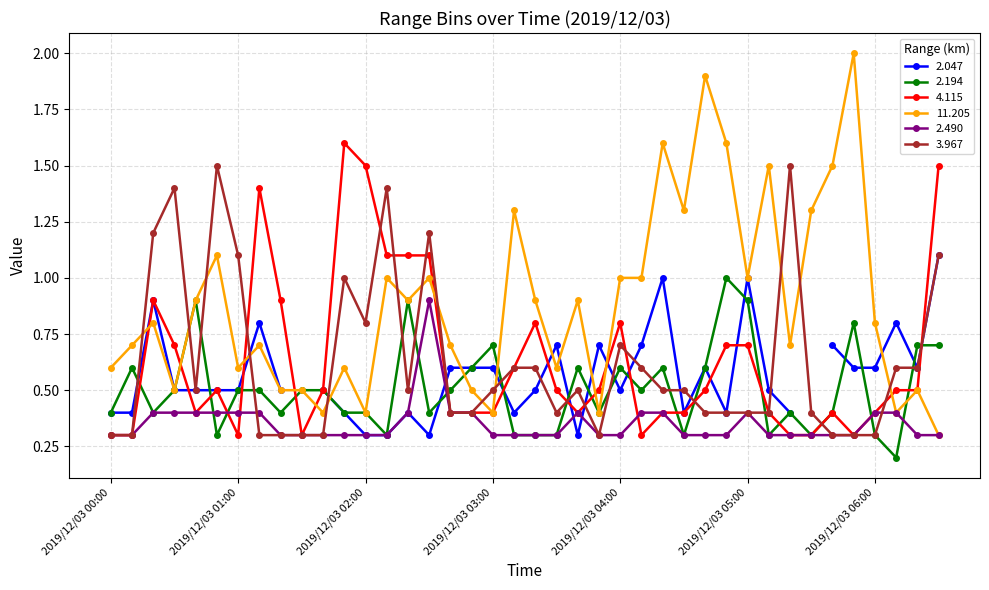

Where is 4.115 nearest to the value 0?

2019/12/03 00:00